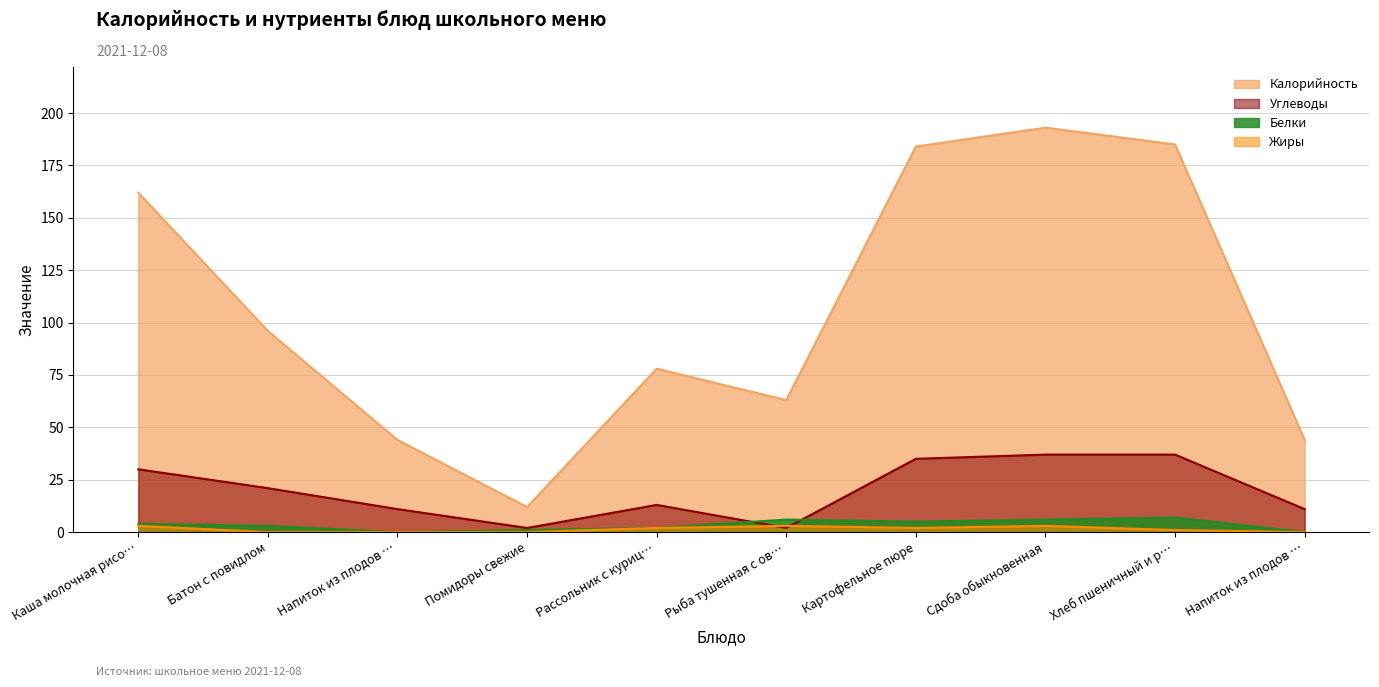

List the series in order of their peak value, highest first.

Калорийность, Углеводы, Белки, Жиры